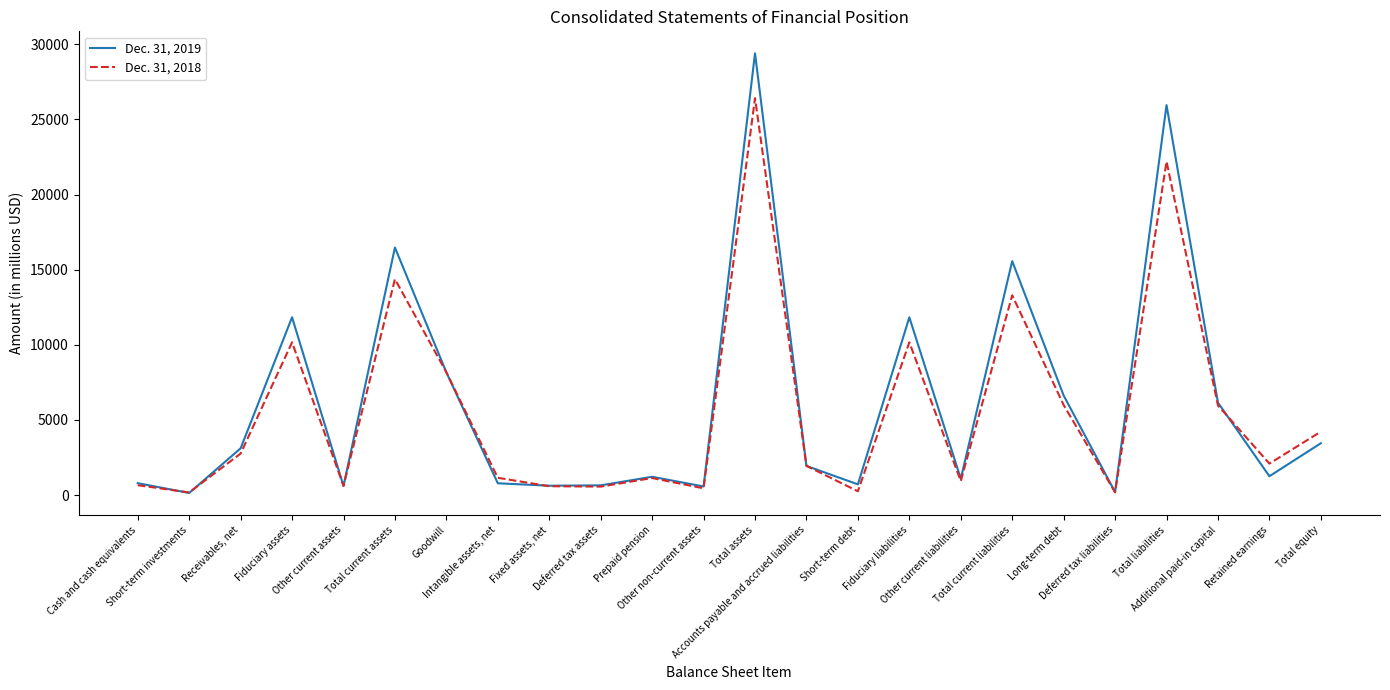

Which series has the largest total across all categories?

Dec. 31, 2019